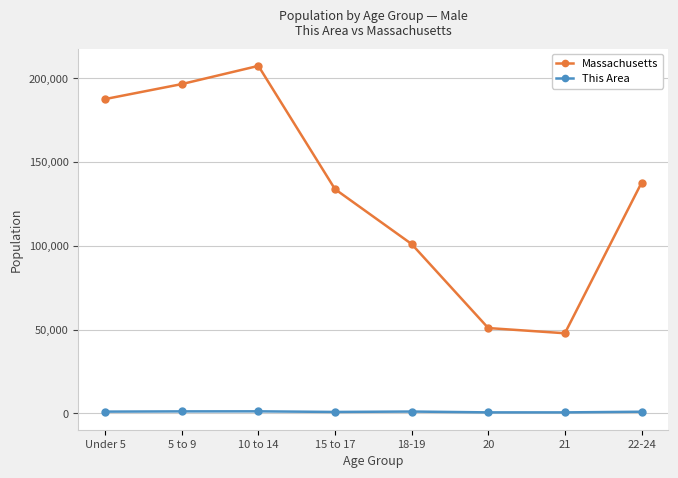

True or false: This Area has a value of 922 at 22-24.

True